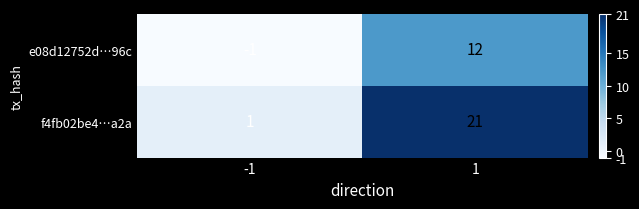

The f4fb02be4…a2a series shows 1 at -1. True or false?

True